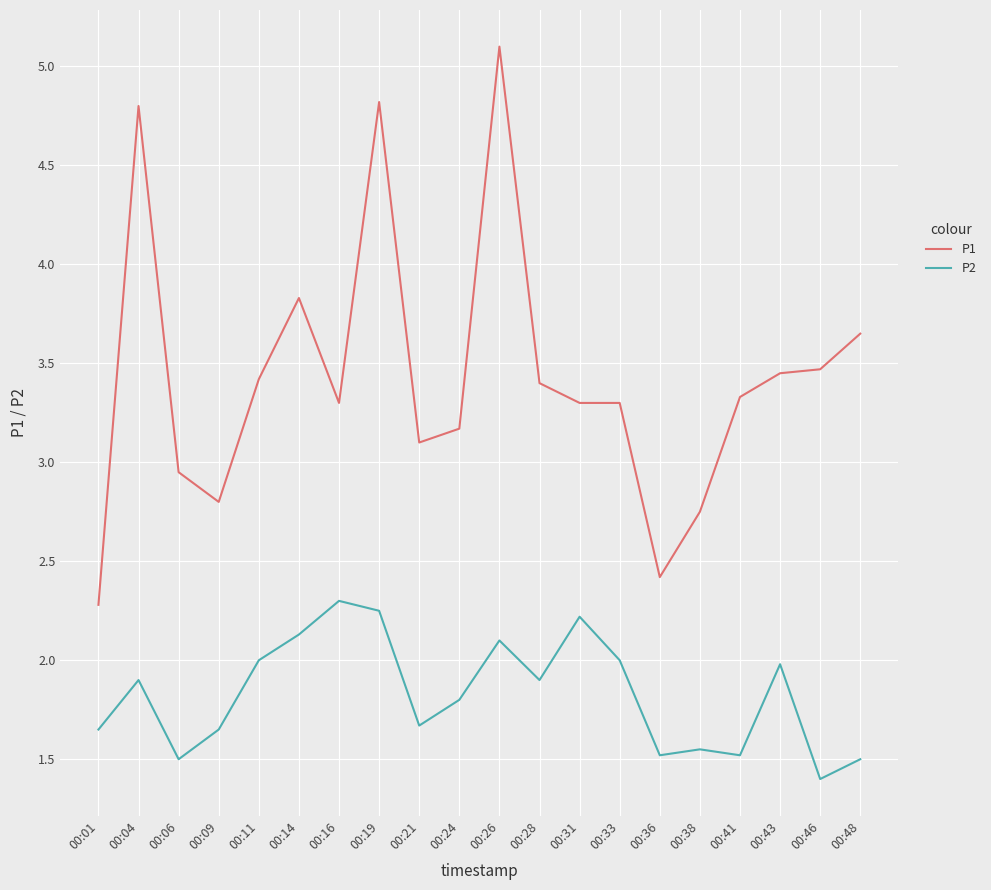

Is it true that P1 equals 3.3 at 00:16?

True